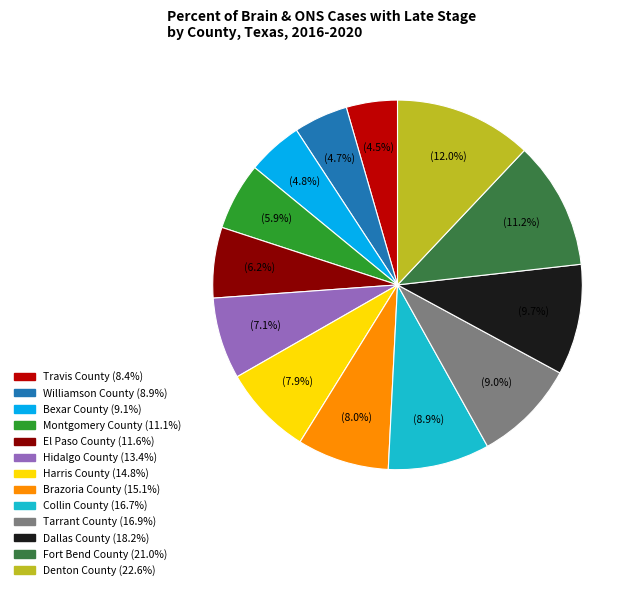

Is Montgomery County the majority of the pie?

No